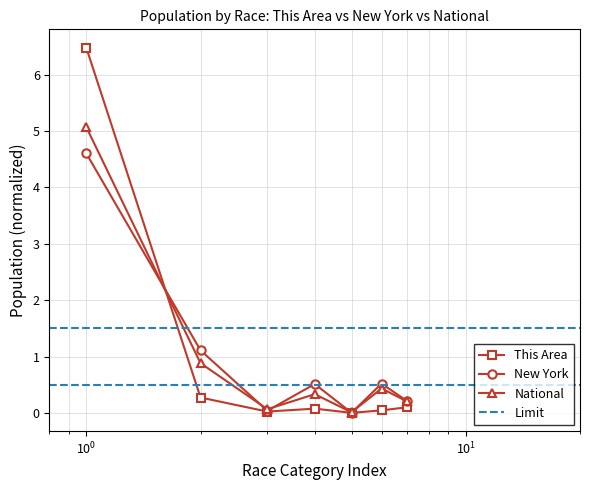

Is this an area chart (filled region under the line)?

No